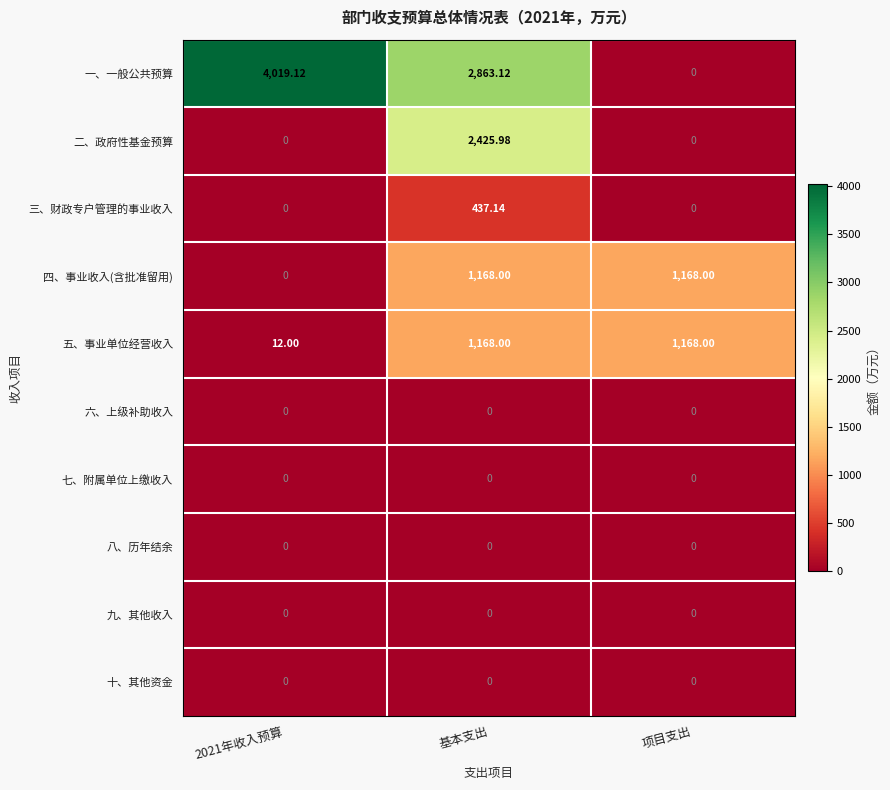

At how many categories does at least one series exceed 2341?

2